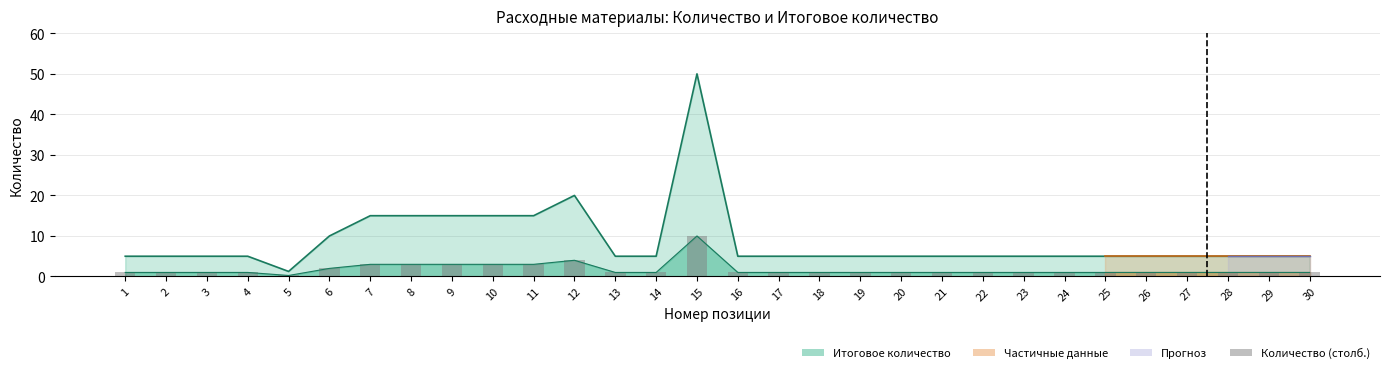

True or false: the data shows 3.0 at 8.

True